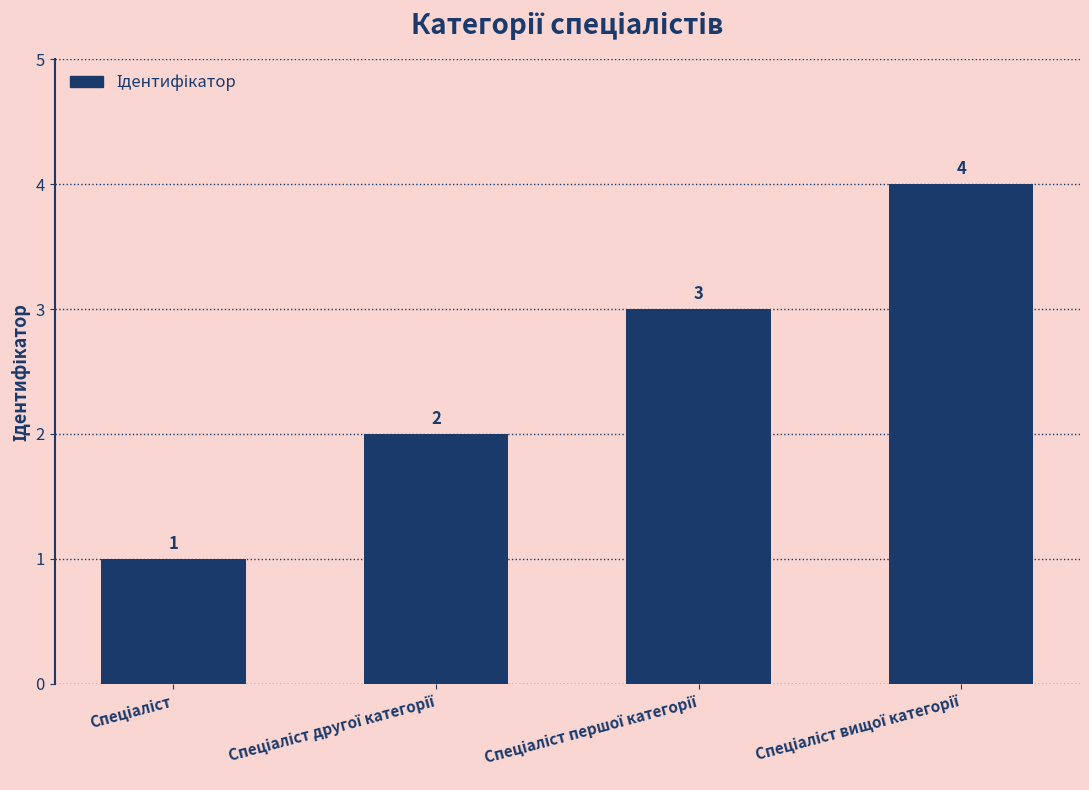

What is the value of the 1st bar from the left?

1